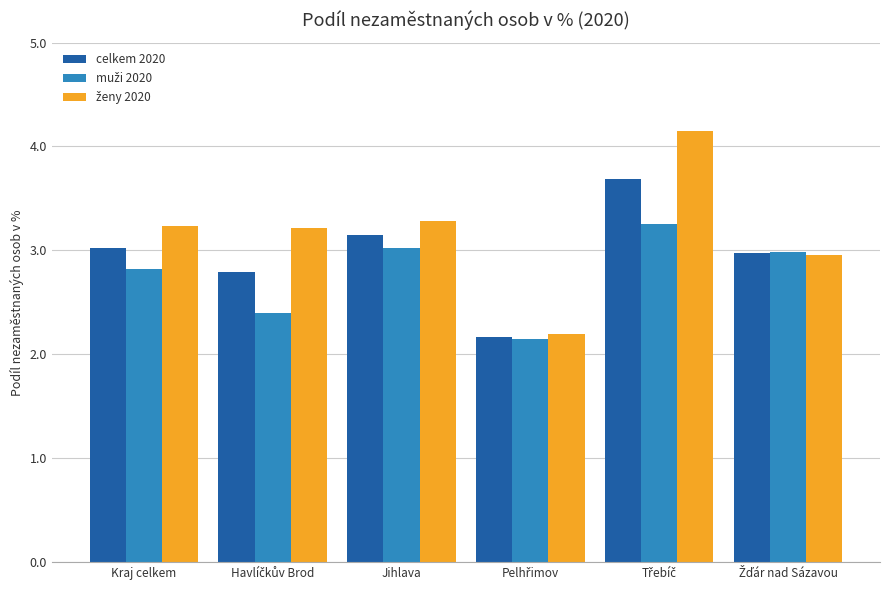

At how many categories does at least one series exceed 2?

6